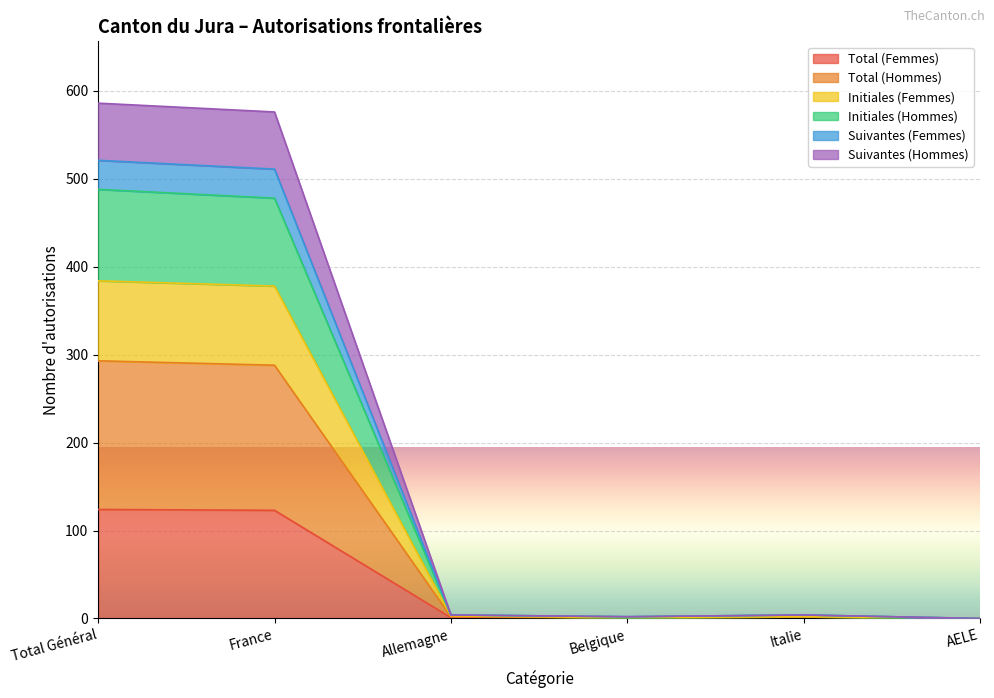

True or false: Total (Femmes) and Total (Hommes) intersect in this chart.

False